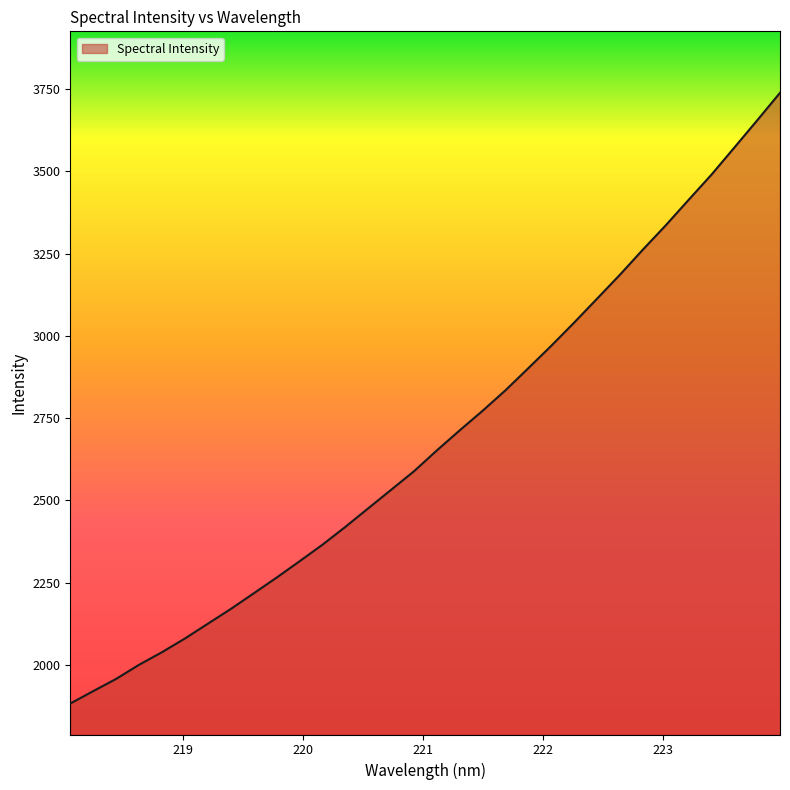

What is the difference between the maximum and minimum values?

1856.4